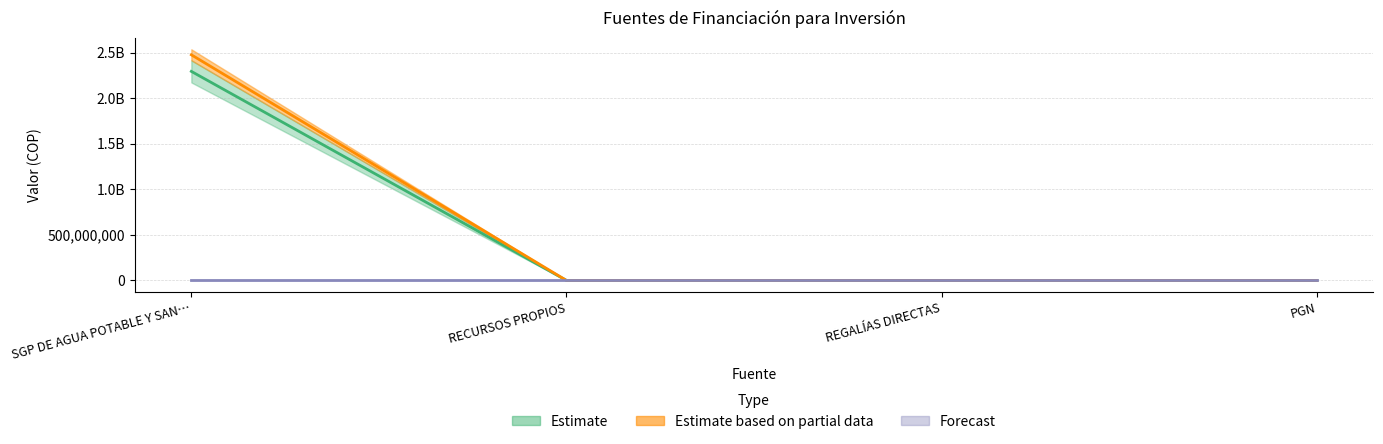

Reading right to left, list all the values displayed in this chart.

AÑO 1: 0.0	0.0	0.0	2293134017.5
AÑO 2: 0.0	0.0	0.0	2475025225.9